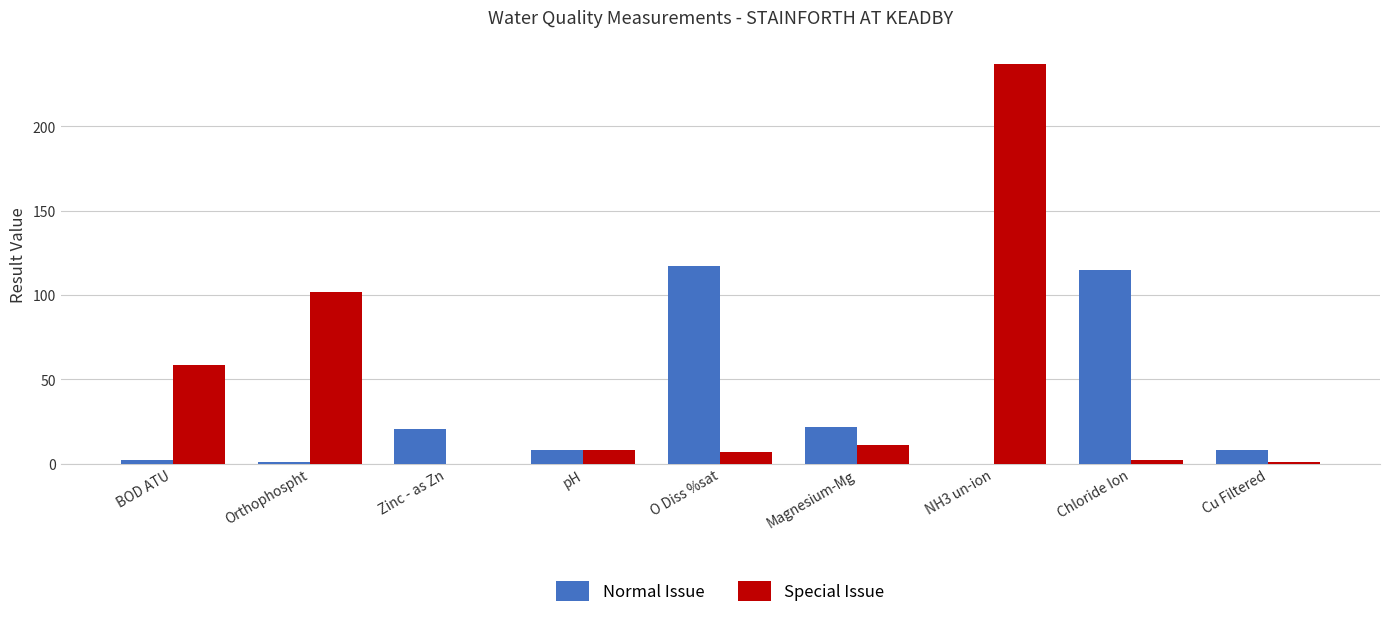

Which label corresponds to the largest value in the chart?

NH3 un-ion